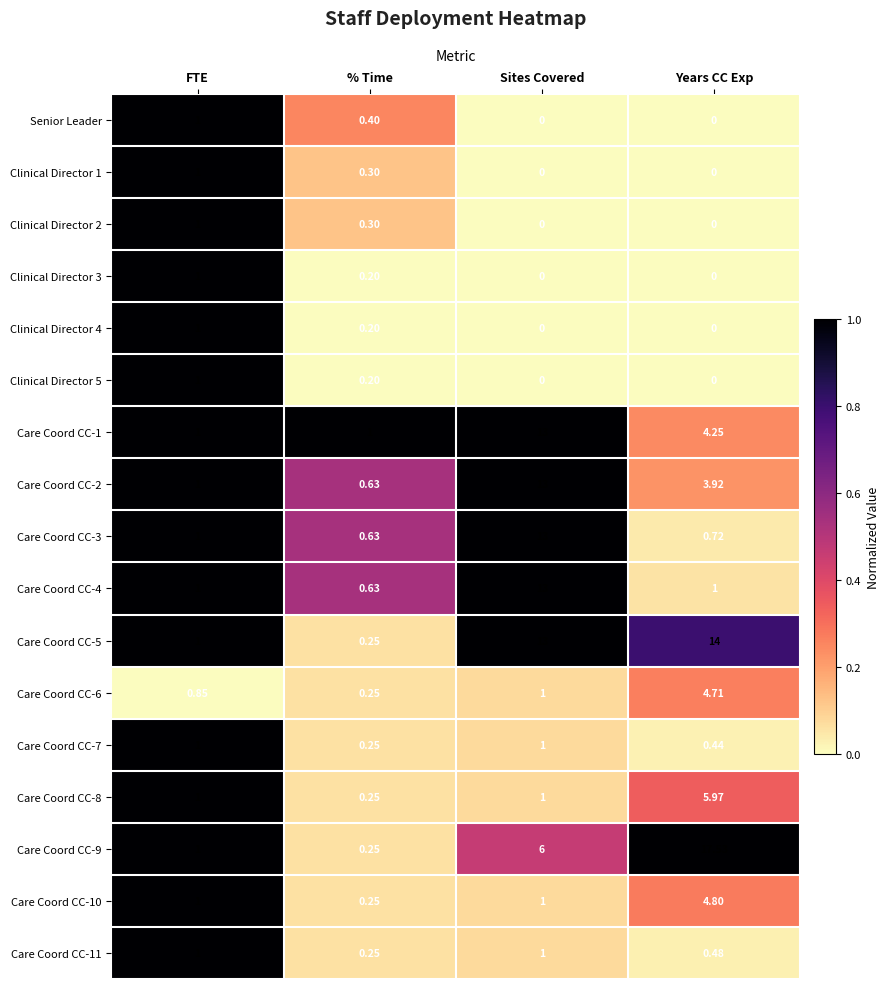

At which label does Senior Leader reach its peak?

FTE